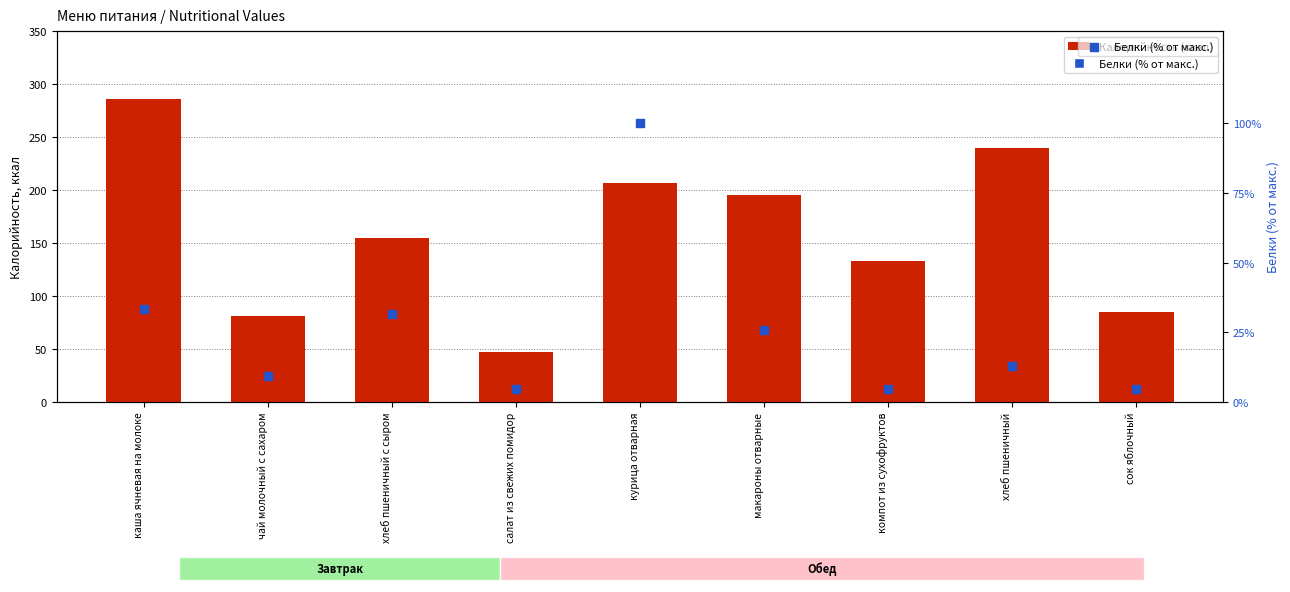

Which series contains the lowest Y value?

Белки (% от макс.)